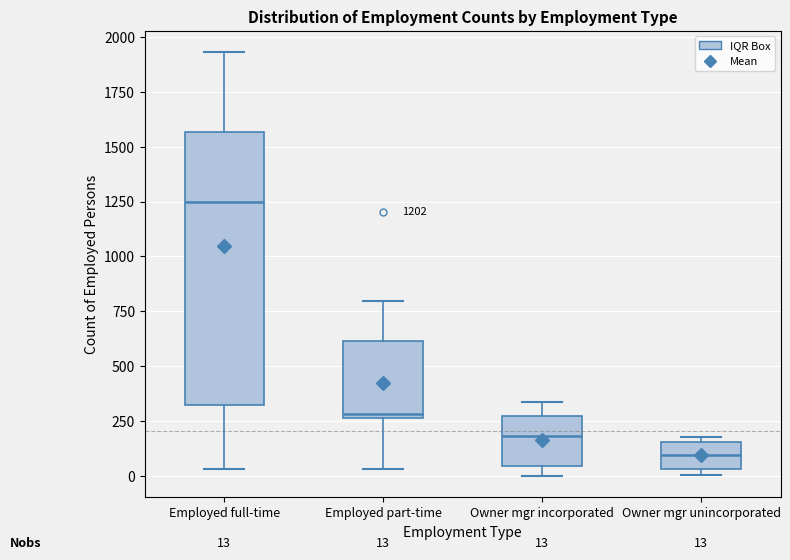

Which box's median line is the lowest?

Owner mgr unincorporated